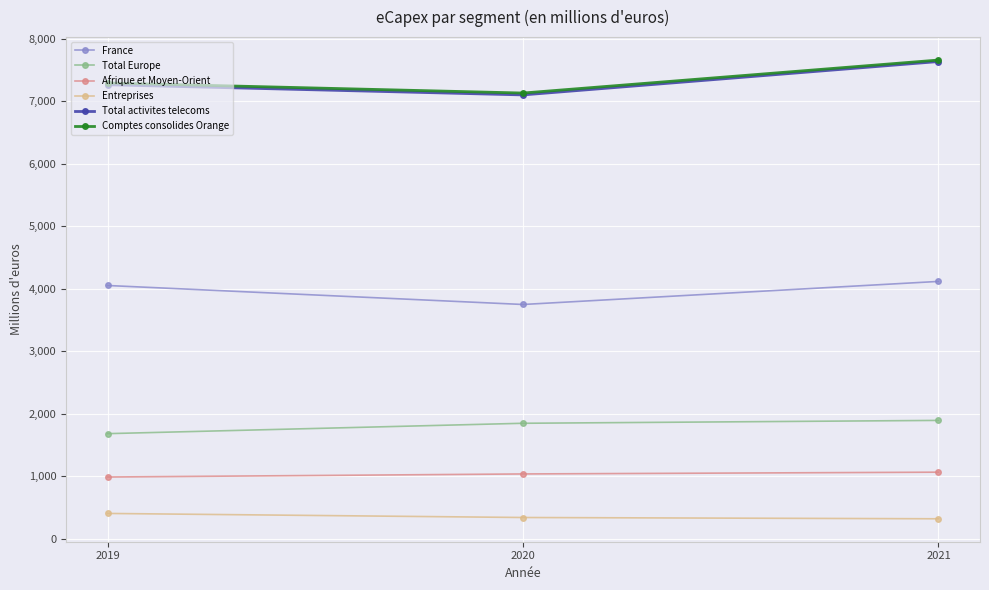

Which series has the widest spread of values?

Total activites telecoms